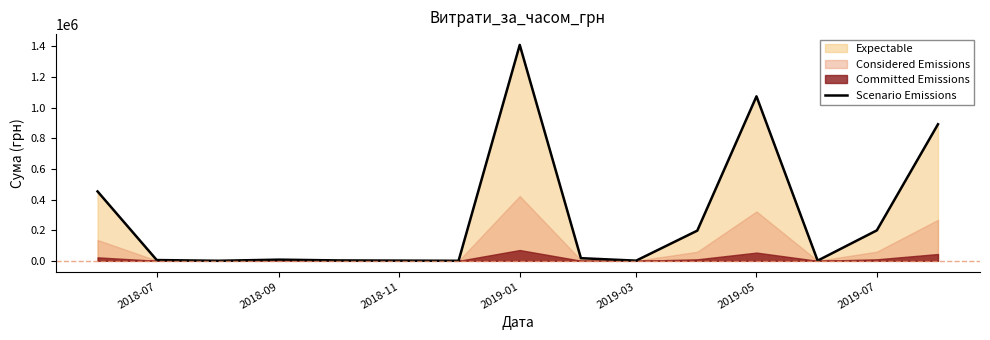

The value of Scenario Emissions at 2019-01 is 1408844.8. True or false?

True